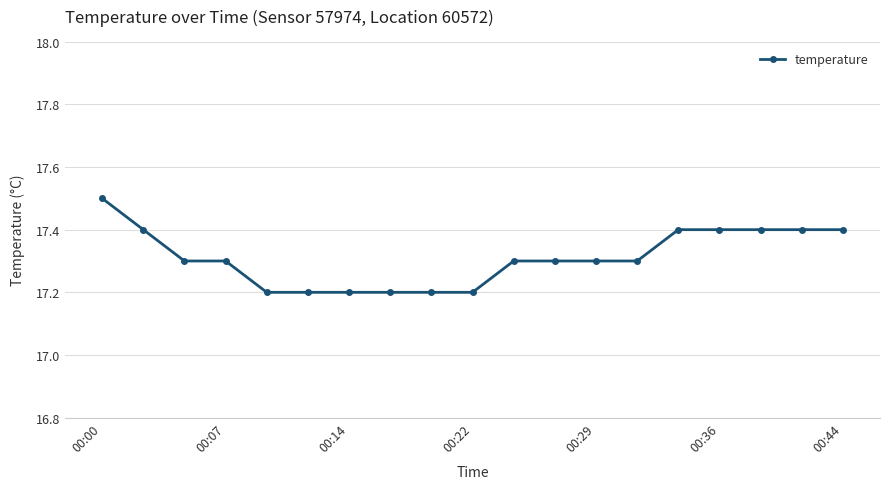

What is the greatest value displayed?

17.5